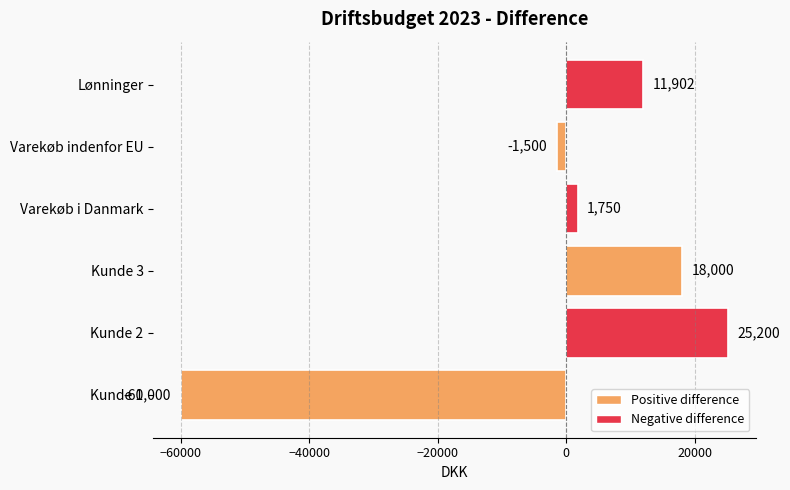

Reading bottom to top, what are all the values shown in this chart?

Kunde 1=-60000	Kunde 2=25200	Kunde 3=18000	Varekøb i Danmark=1750	Varekøb indenfor EU=-1500	Lønninger=11902